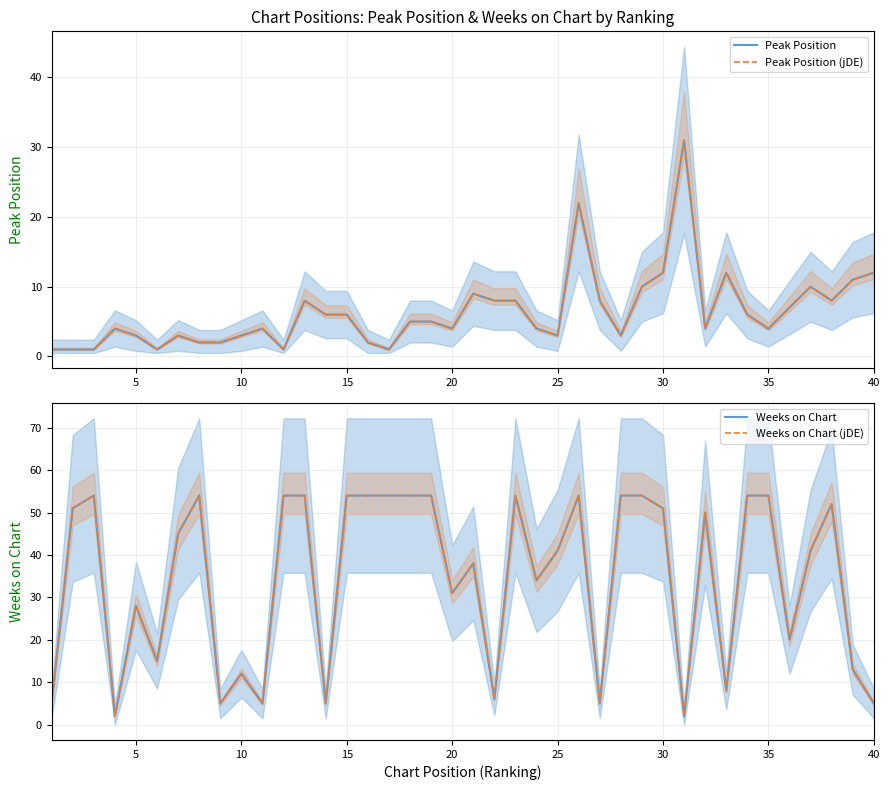

What is the difference between the highest and lowest values at 15?

2